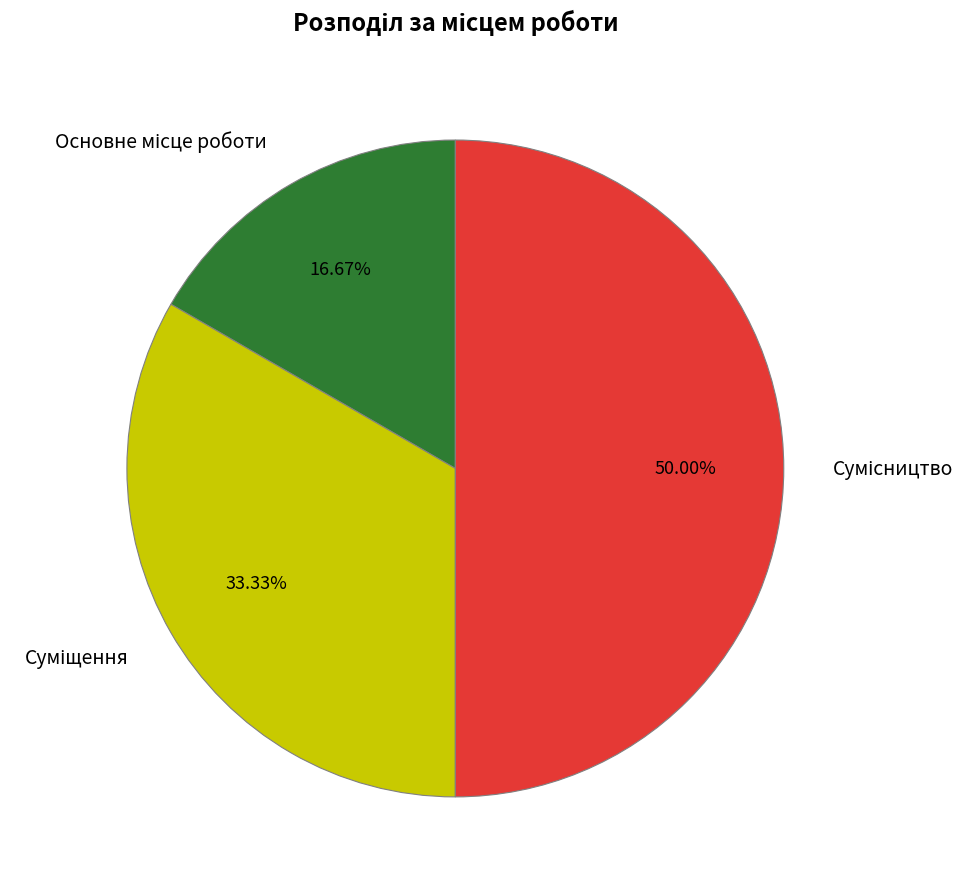

Which category has the biggest portion of the pie?

Сумісництво